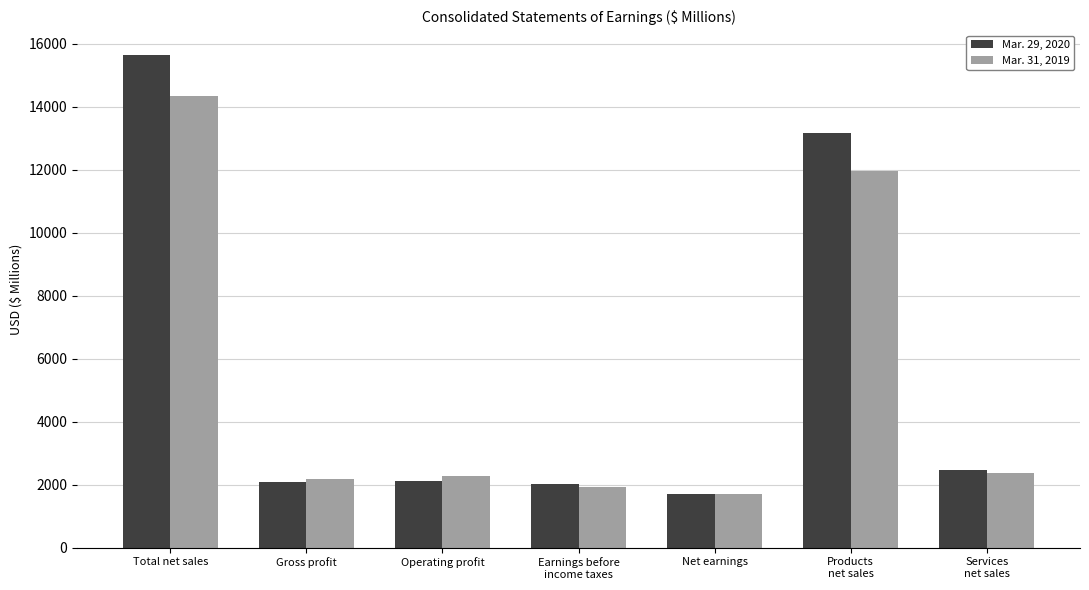

True or false: Mar. 31, 2019 has a value of 2313 at Net earnings.

False